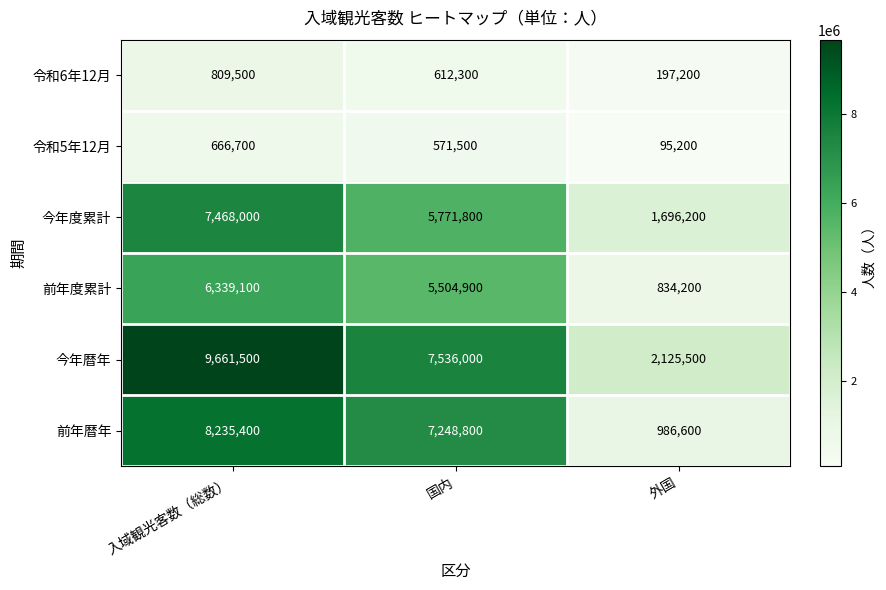

Which series changed the most between 入域観光客数（総数） and 国内?

今年暦年